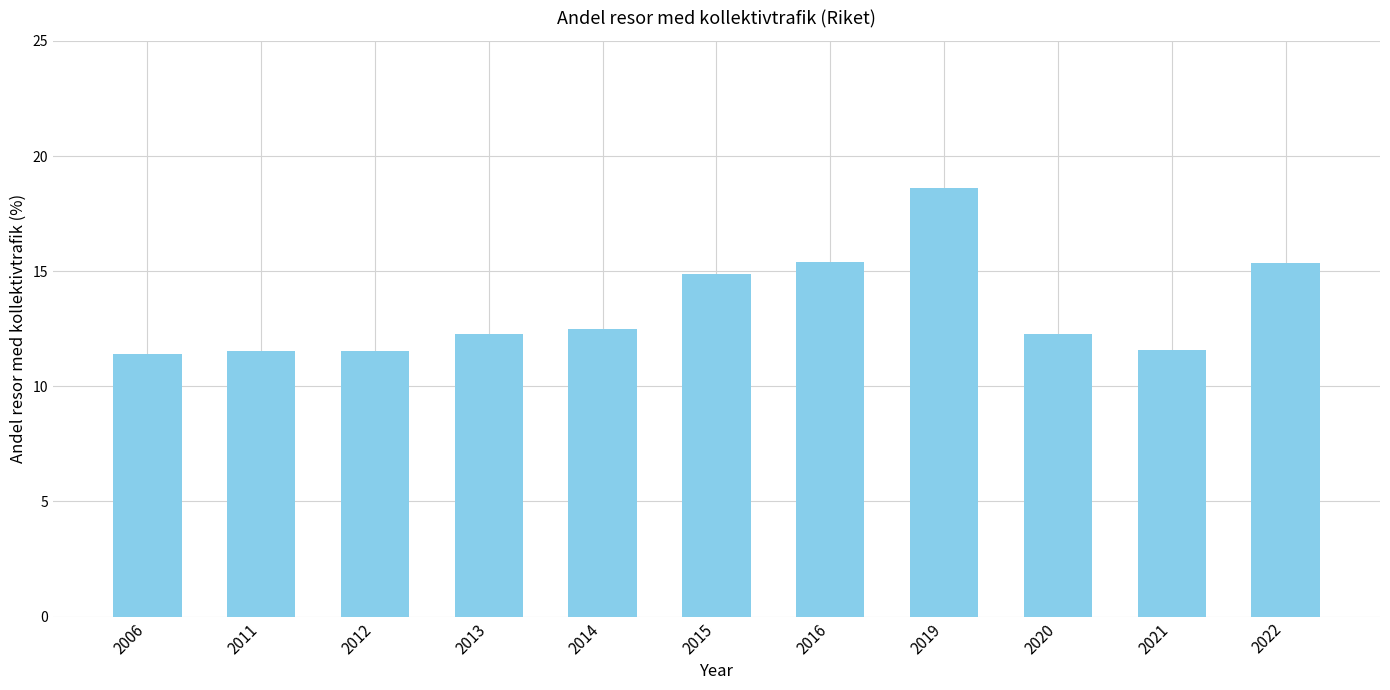

Where is the data nearest to the value 15?

2015